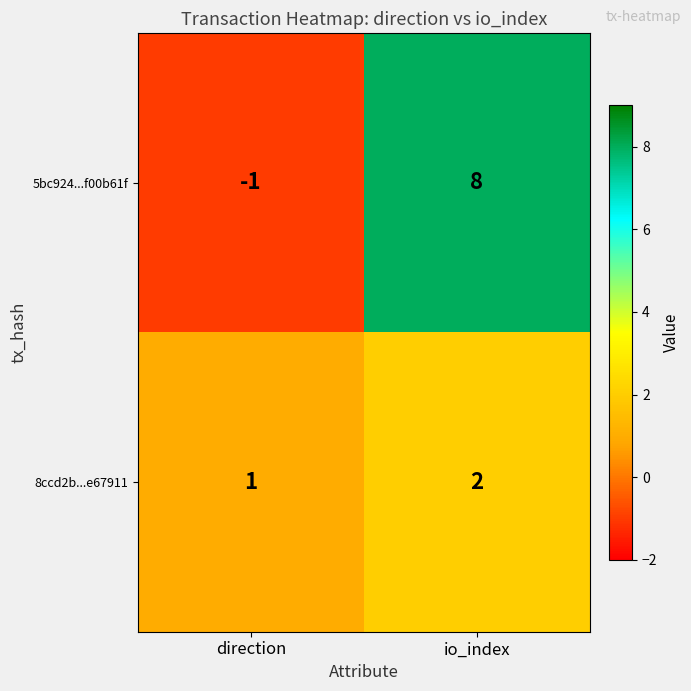

Reading right to left, list all the values displayed in this chart.

5bc924...f00b61f: io_index=8	direction=-1
8ccd2b...e67911: io_index=2	direction=1